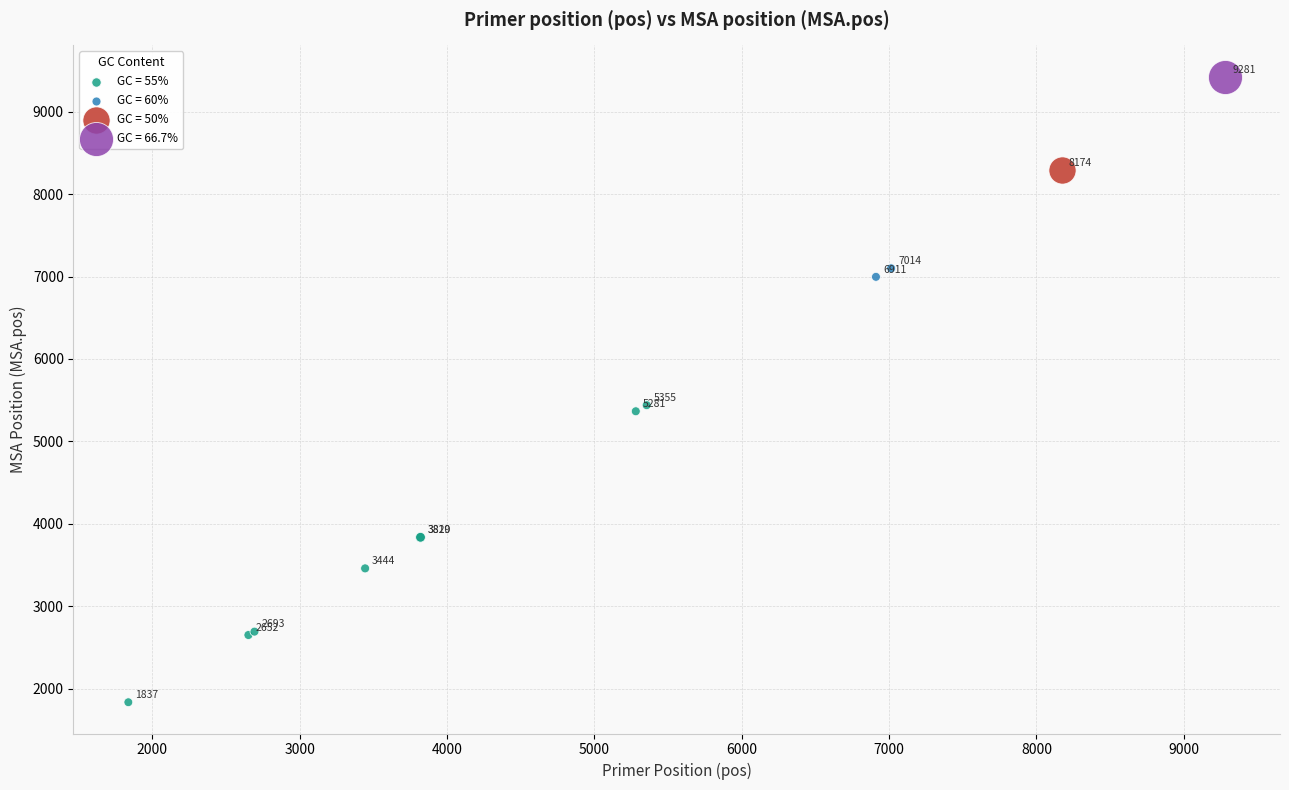

What are all the series names shown in the legend?

GC = 55%, GC = 60%, GC = 50%, GC = 66.7%